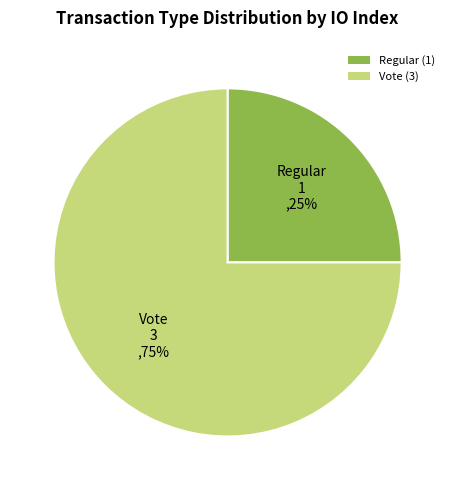

How many slices are in this pie chart?

2